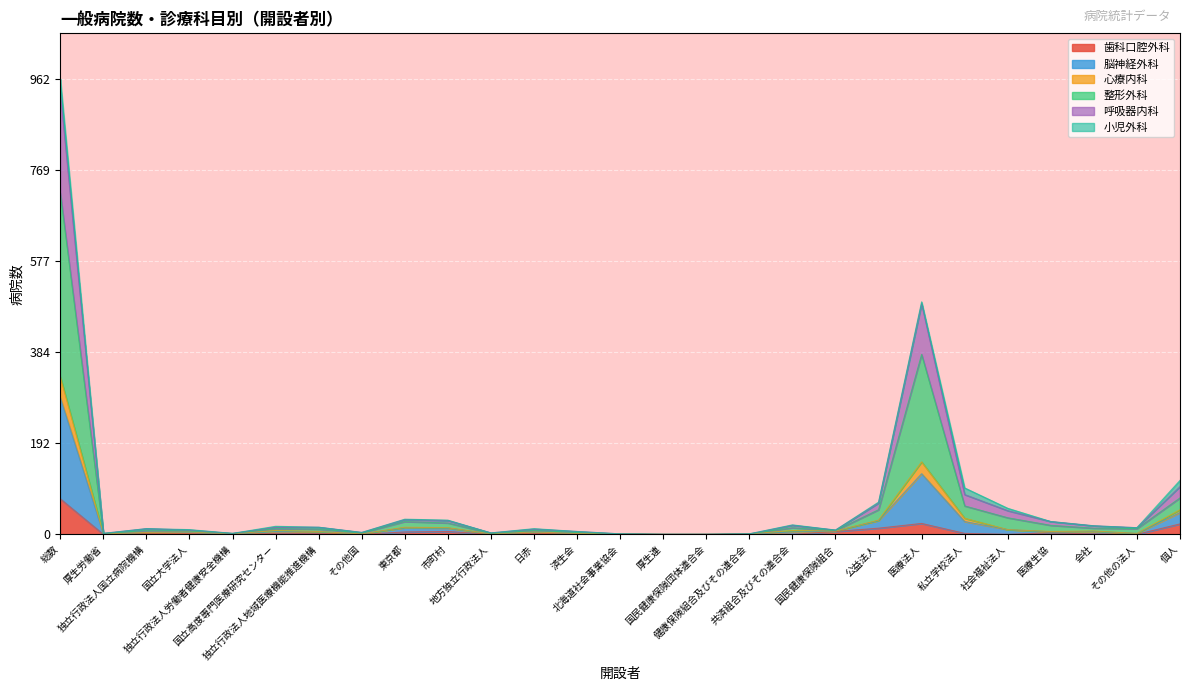

Between その他の法人 and 厚生連, which is larger?

その他の法人